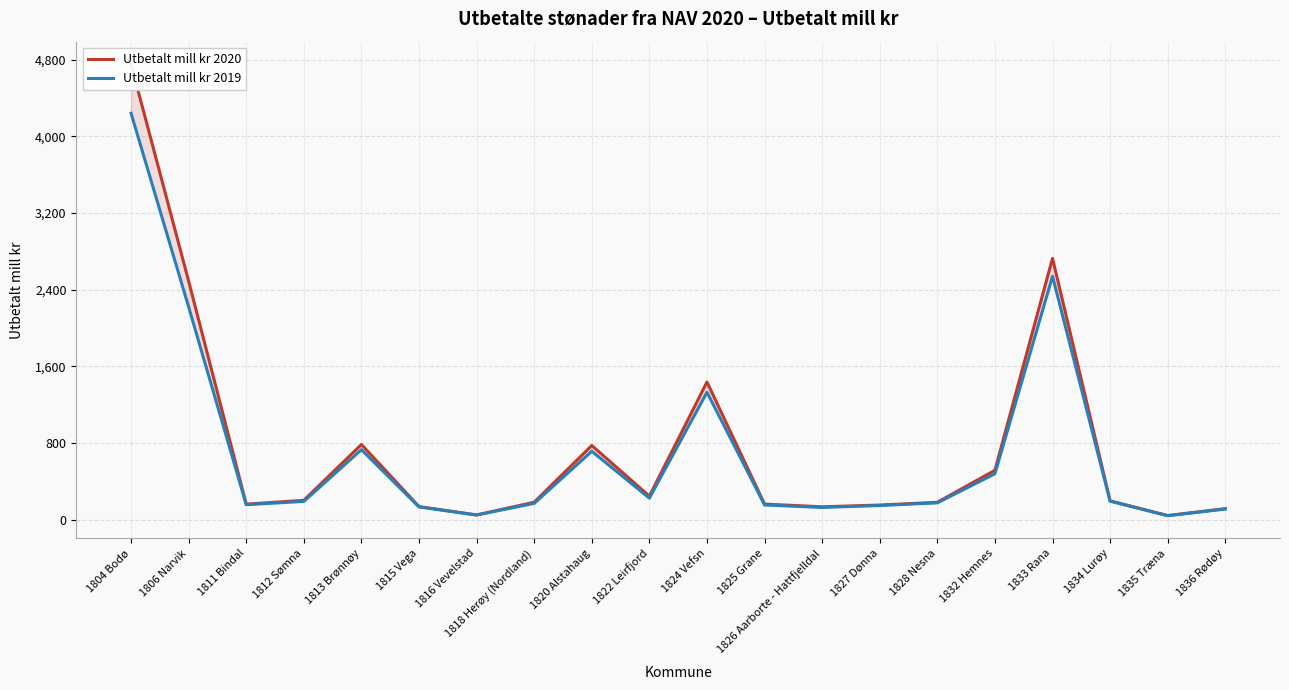

What is the sum of the Utbetalt mill kr 2019 values at 1835 Træna and 1824 Vefsn?

1371.0